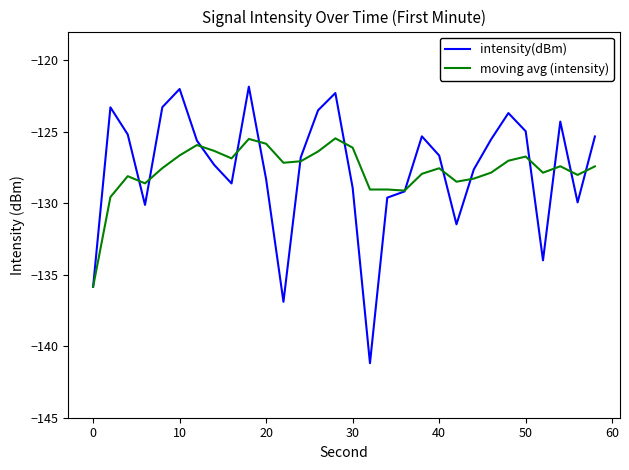

What is the minimum value for moving avg (intensity)?

-135.8